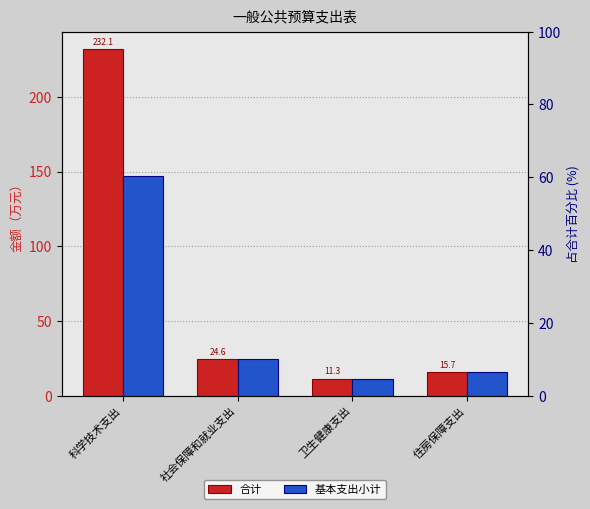

How many bars are there in each group?

2